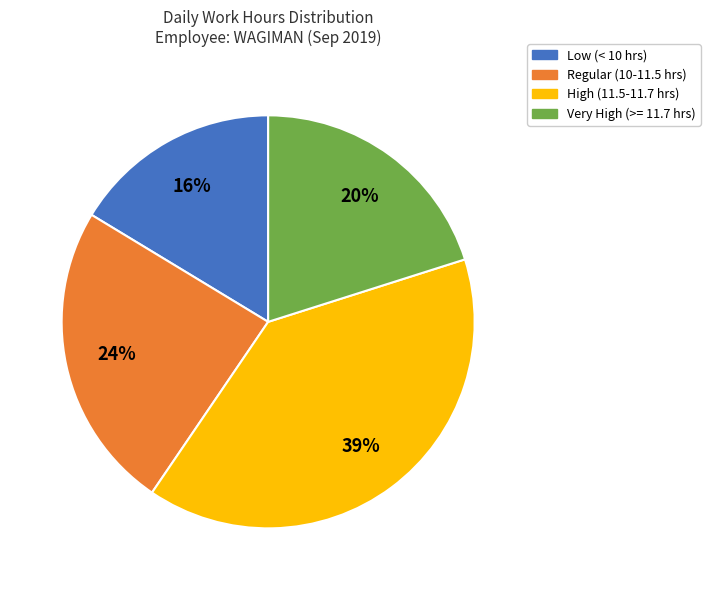

Count the number of slices in the pie.

4